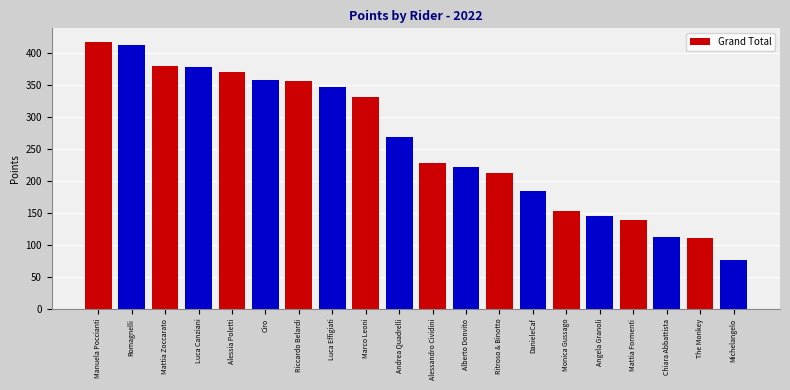

What is the sum of all values?

5192